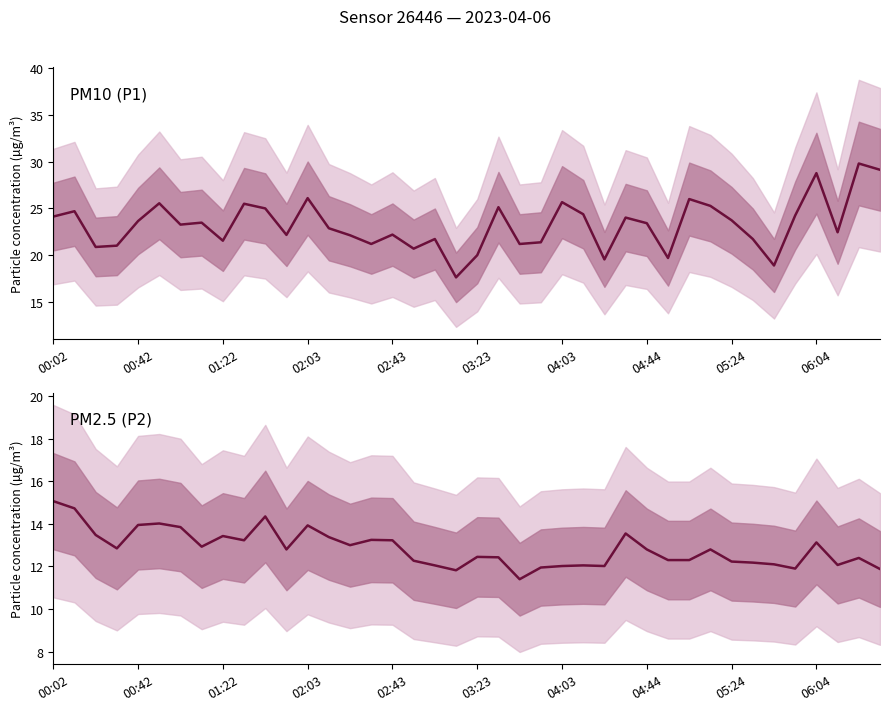

What is the maximum value shown in the chart?

29.8